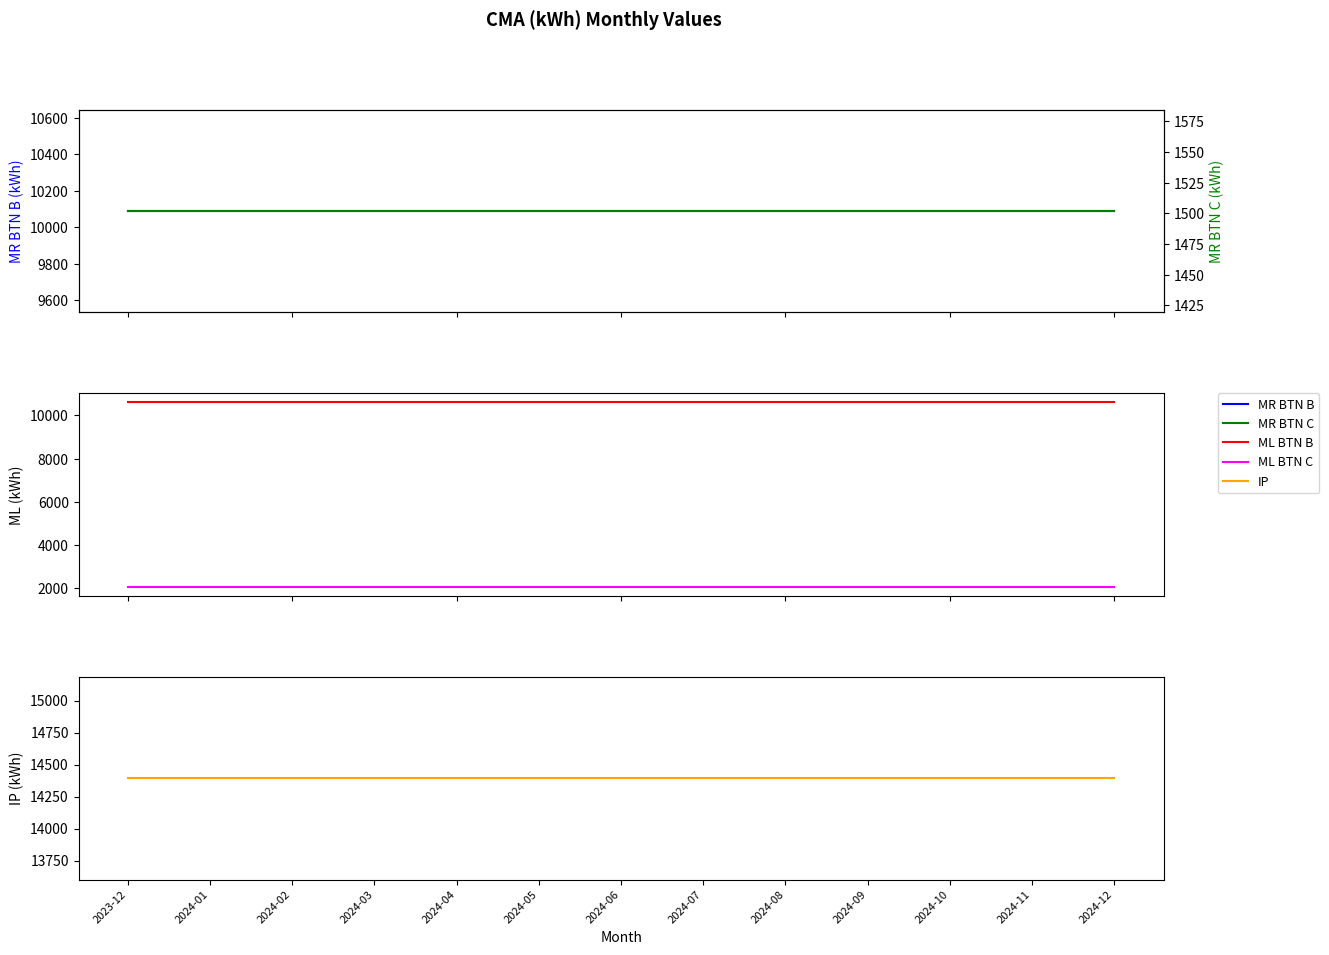

List the series in order of their peak value, lowest first.

MR BTN C, ML BTN C, MR BTN B, ML BTN B, IP